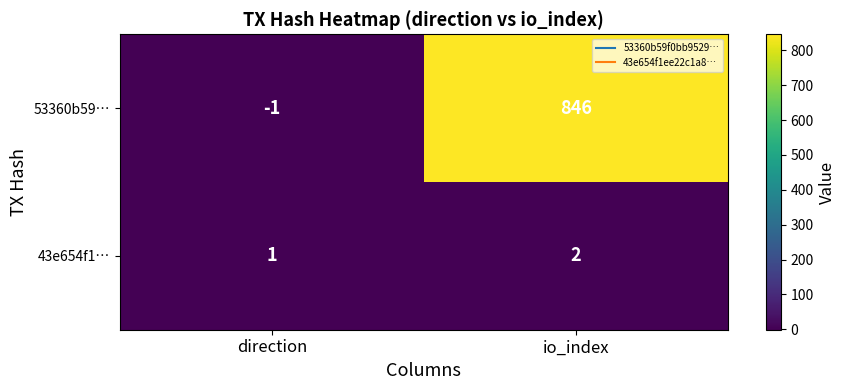

Rank the categories by 53360b59… value from highest to lowest.

io_index, direction